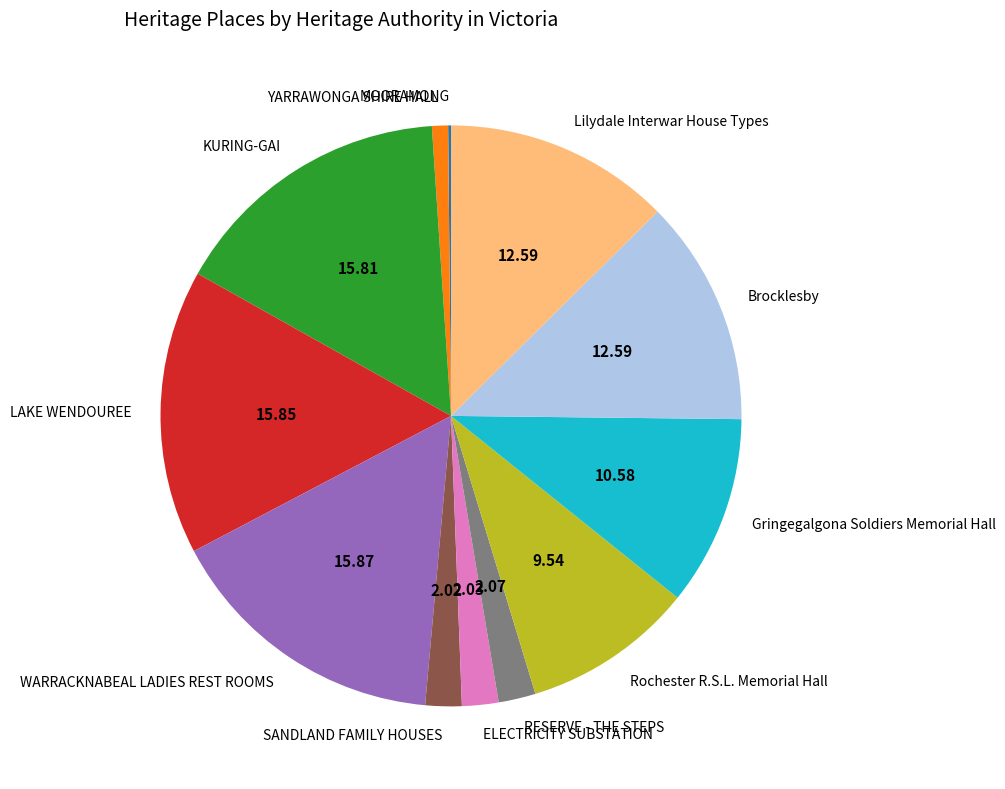

Combined, do Gringegalgona Soldiers Memorial Hall and YARRAWONGA SHIRE HALL account for over 50%?

No